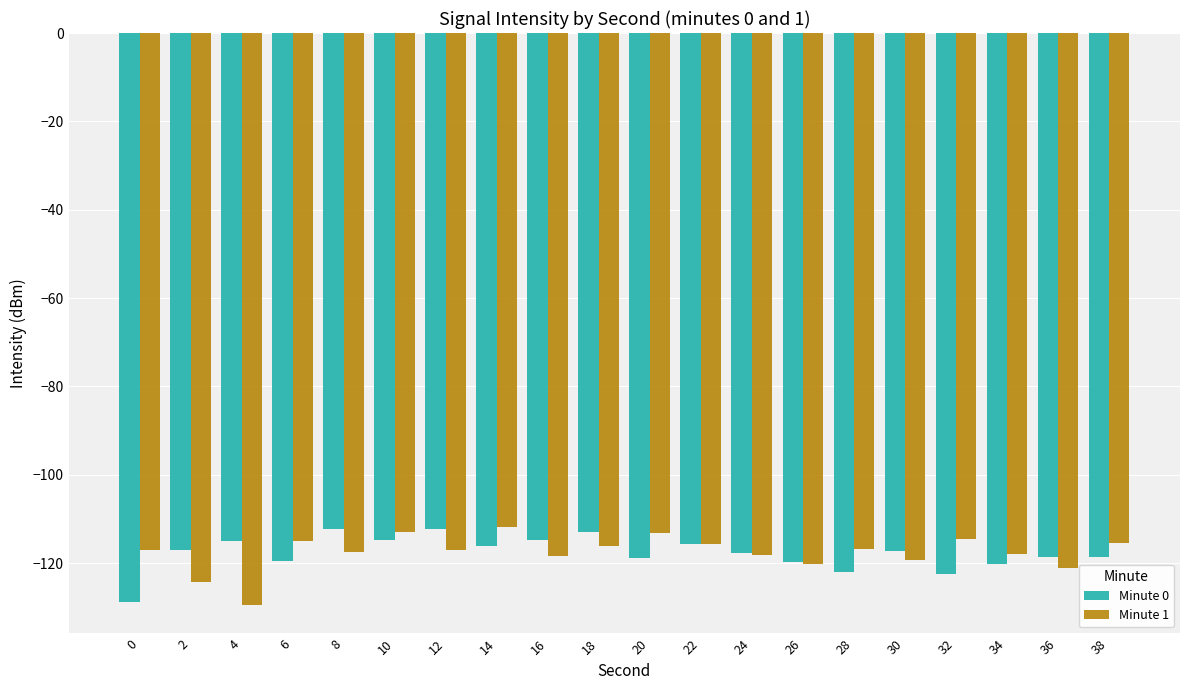

What is the greatest value displayed?

-111.8